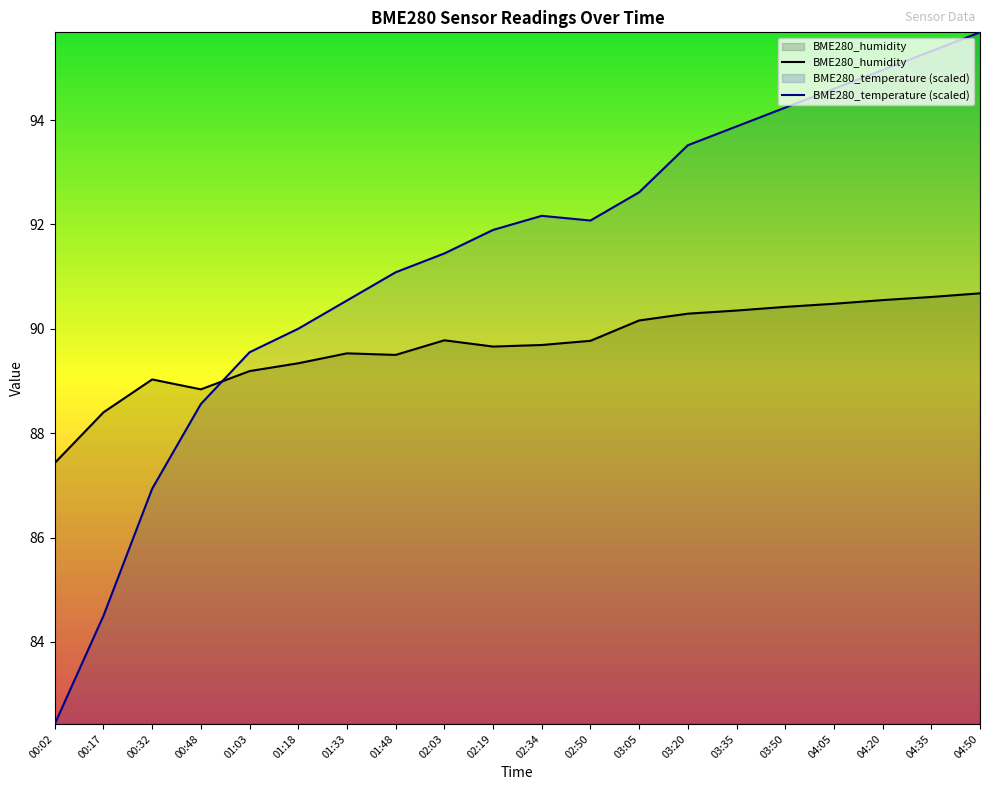

What value does the BME280_humidity series have at 04:20?

90.5